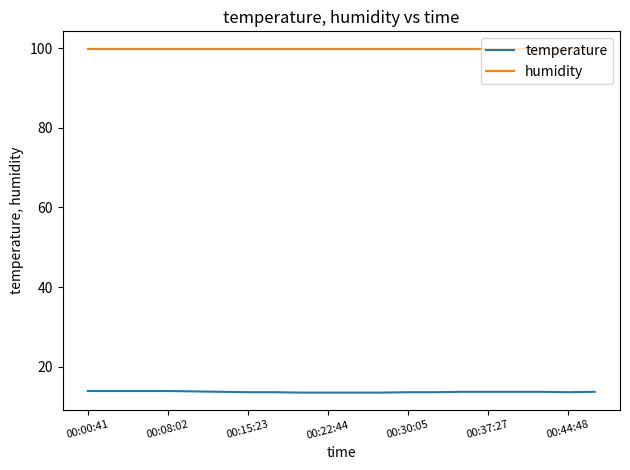

List the series in order of their overall mean, lowest first.

temperature, humidity